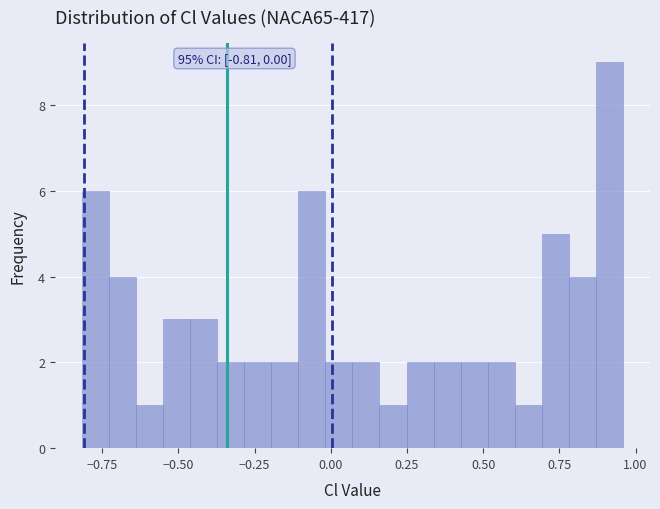

Around what value on the x-axis is the tallest bar? Give the approximate position of its centre, as read against the axis.

0.90